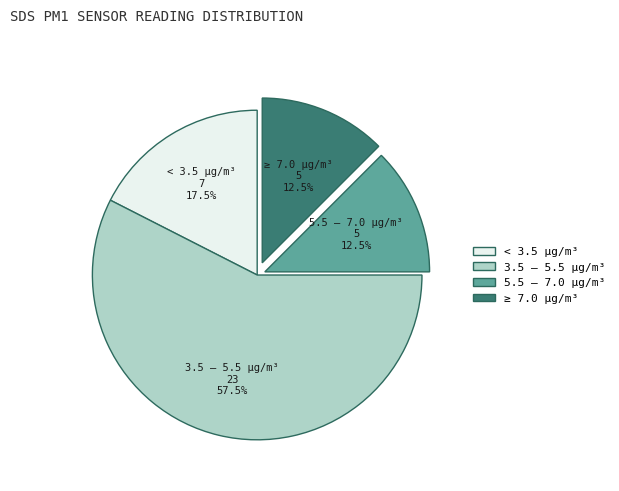

Is there any slice that represents more than half of the pie?

Yes